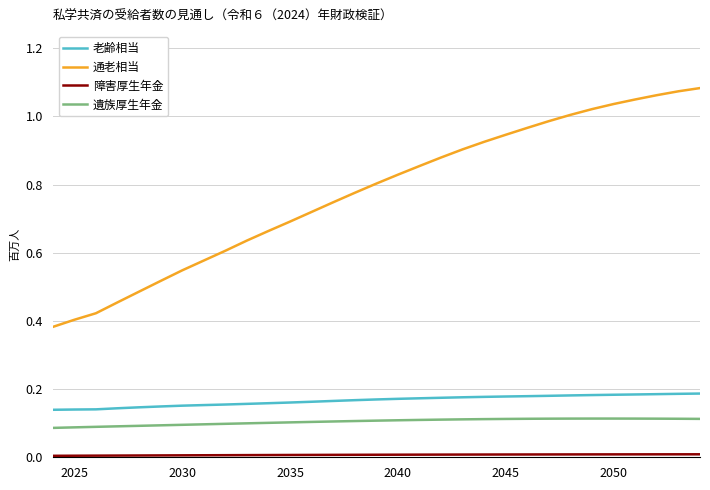

How many categories are shown in the chart?

31